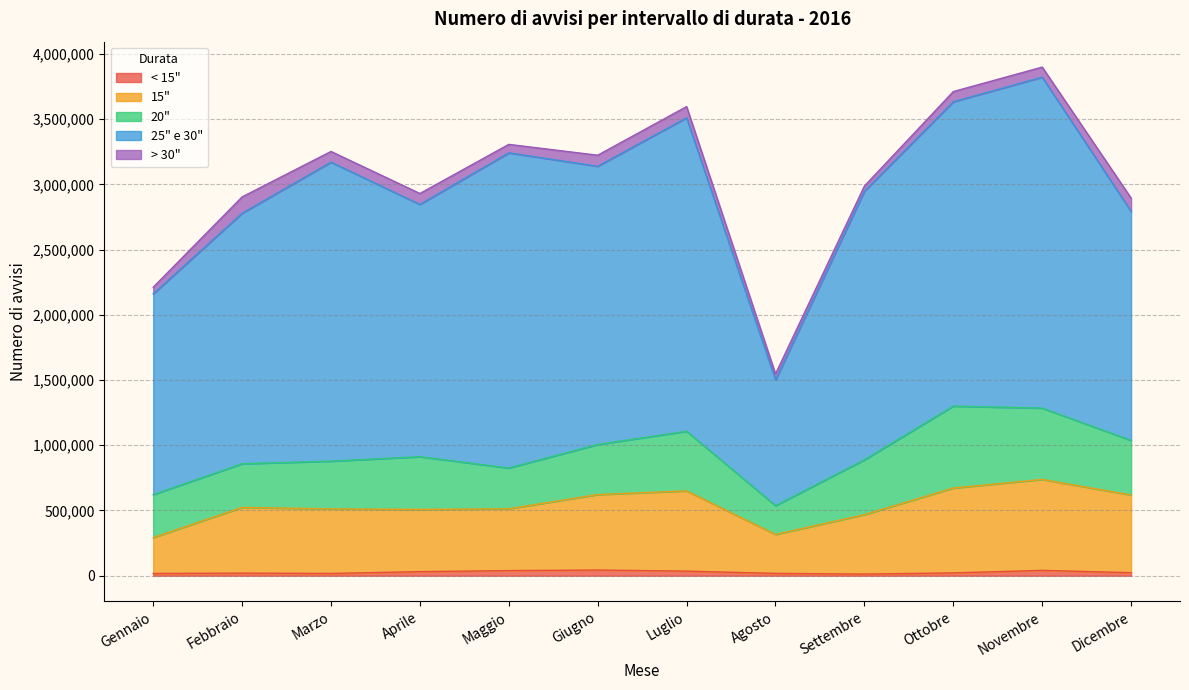

Reading right to left, what are all the values shown in this chart?

< 15": 23392	41000	21744	12608	17864	35384	43456	39336	31376	17336	19880	17080
15": 595275	696990	650235	455685	298530	614790	578625	473715	476910	494820	503670	275130
20": 417820	546740	628060	419760	220580	456860	383700	312180	403840	366040	334640	329120
25" e 30": 1755399	2536387	2332888	2058854	963797	2402734	2132348	2415830	1933304	2291656	1919789	1539132
> 30": 102432	77264	77836	39776	45804	85844	84876	65032	84216	81928	125312	50688